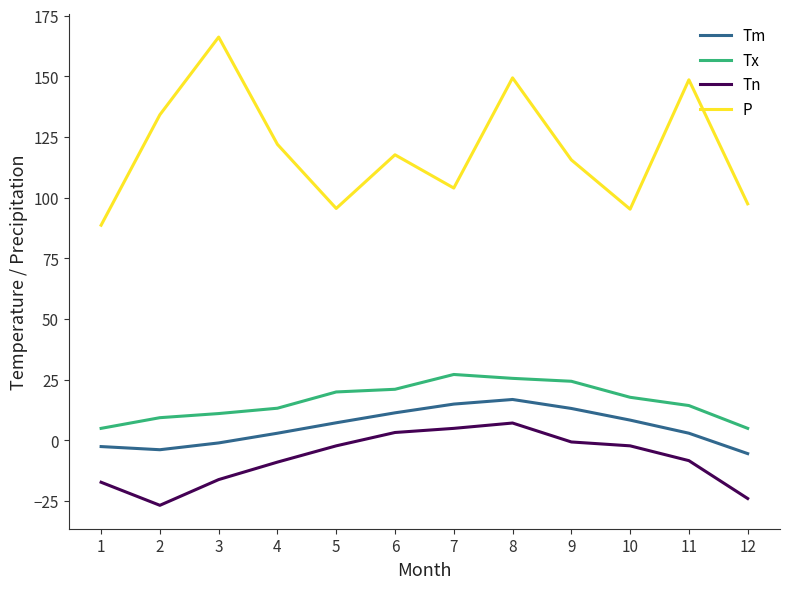

What is the total value across all series at 1?

74.0